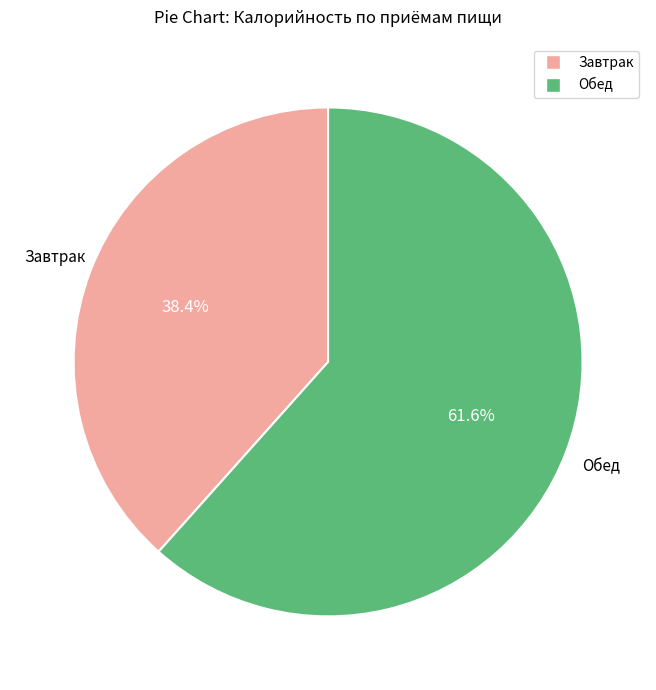

What is the smallest slice in the pie chart?

Завтрак